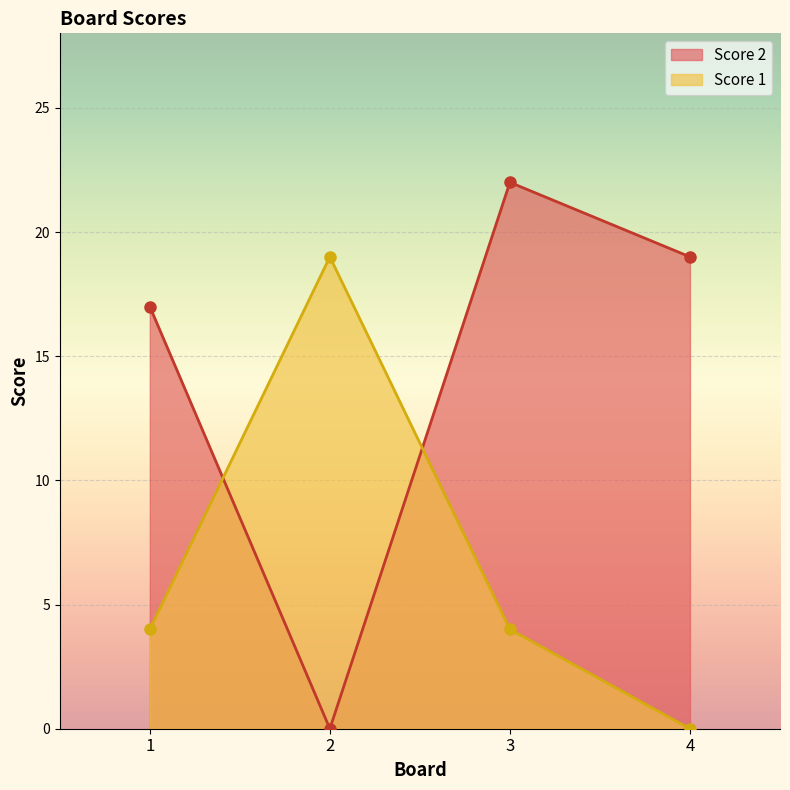

List the labels in order of Score 1 value, largest first.

2, 1, 3, 4